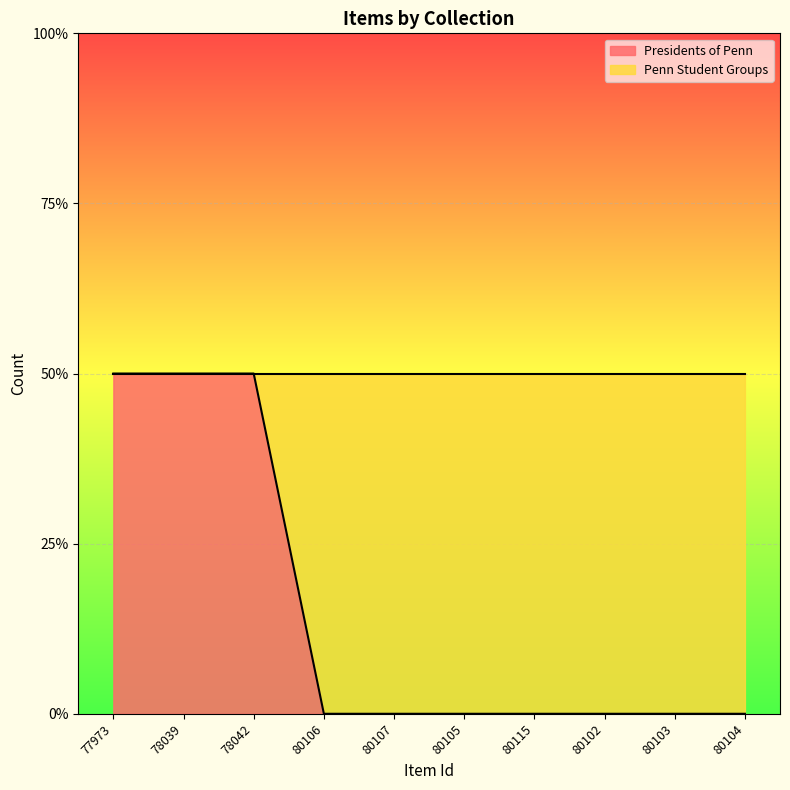

The chart shows a value of 1 at 78042. True or false?

False